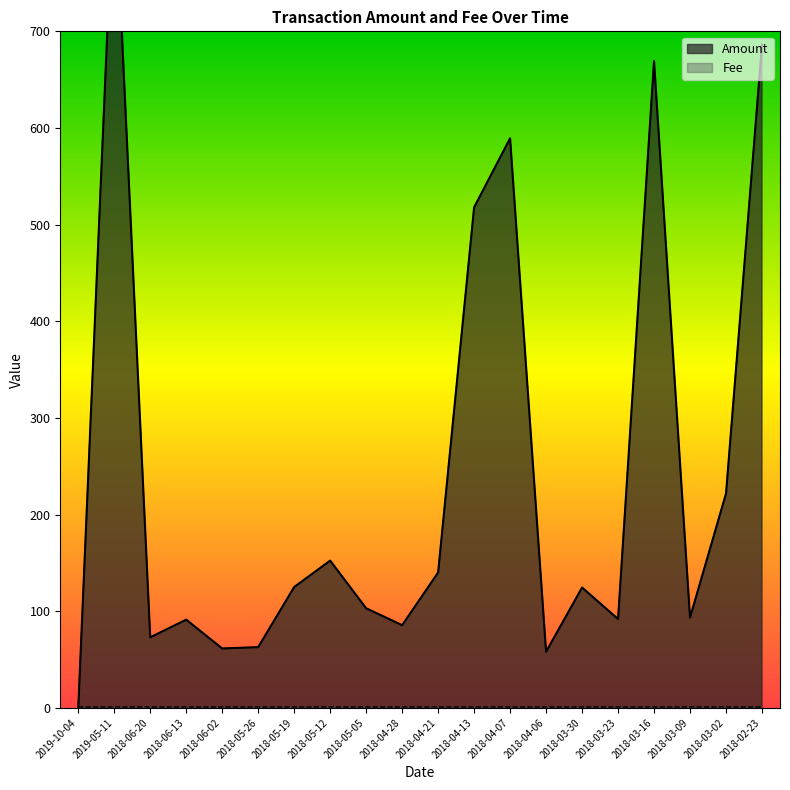

At which label does Amount reach its peak?

2019-05-11